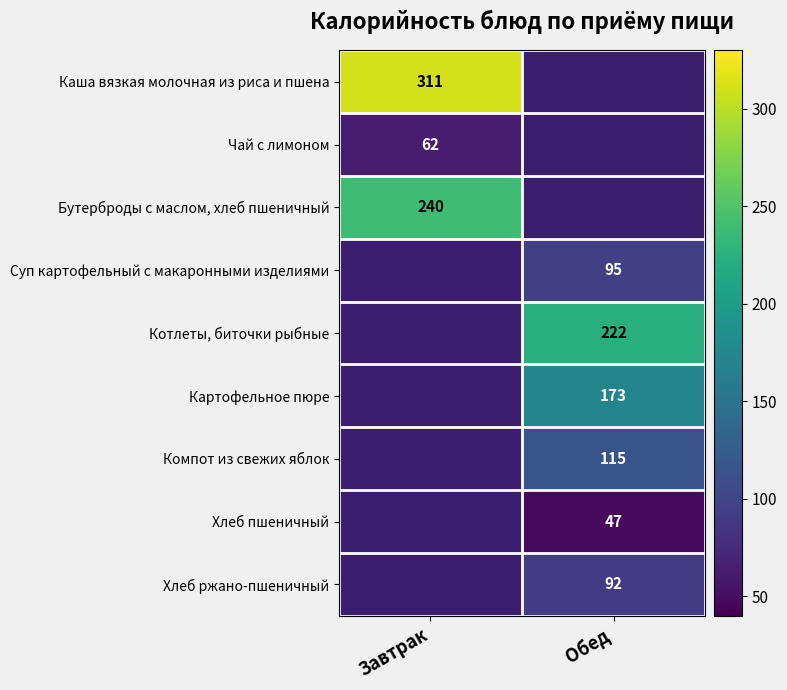

The value of Компот из свежих яблок at Обед is 115. True or false?

True